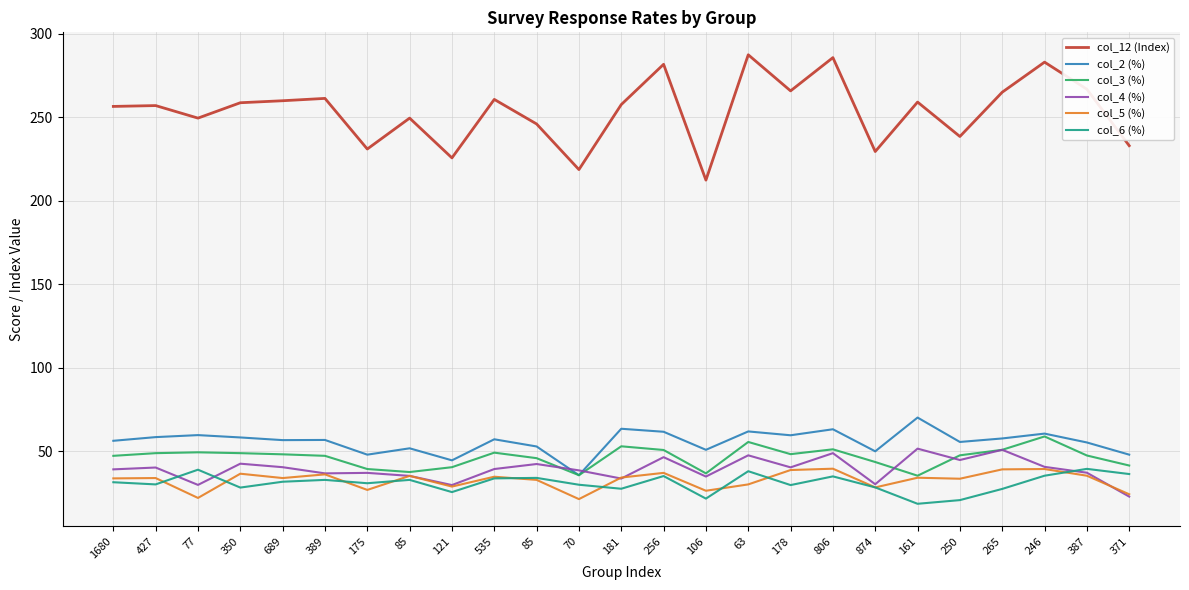

What is the total value across all series at 85?

442.3